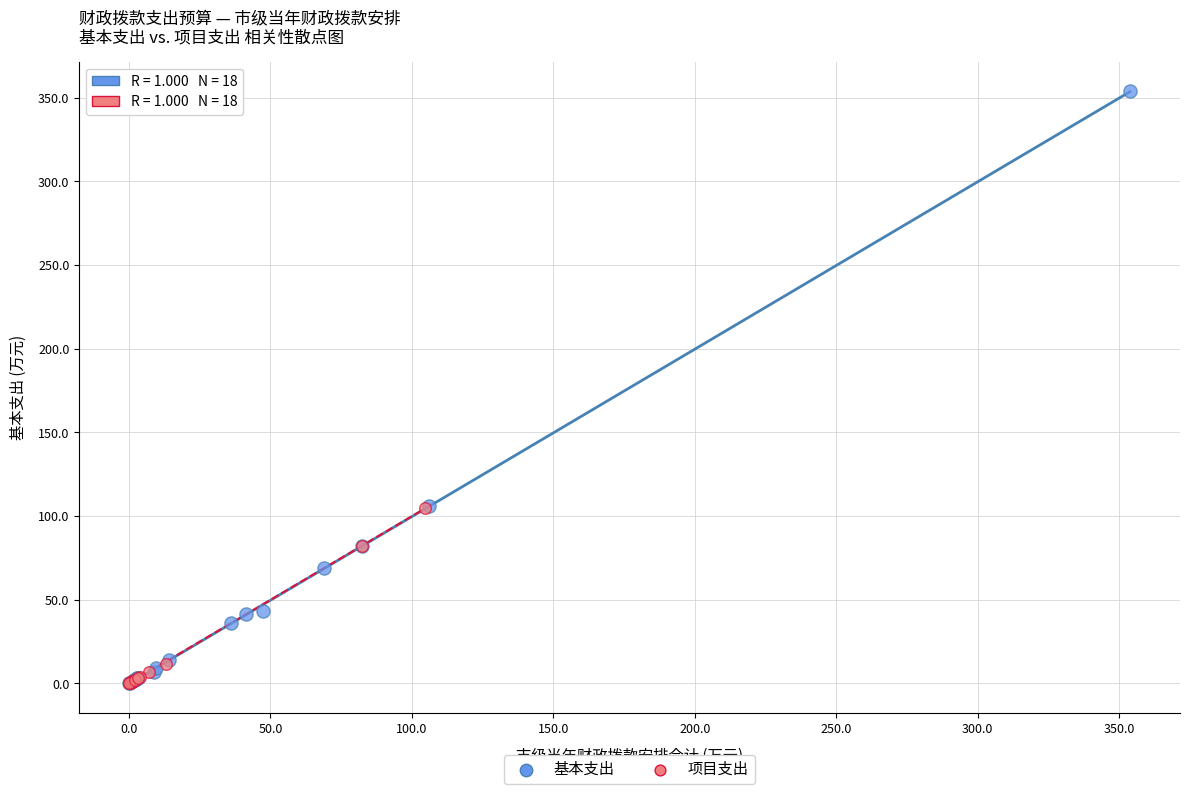

What are all the series names shown in the legend?

基本支出, 项目支出